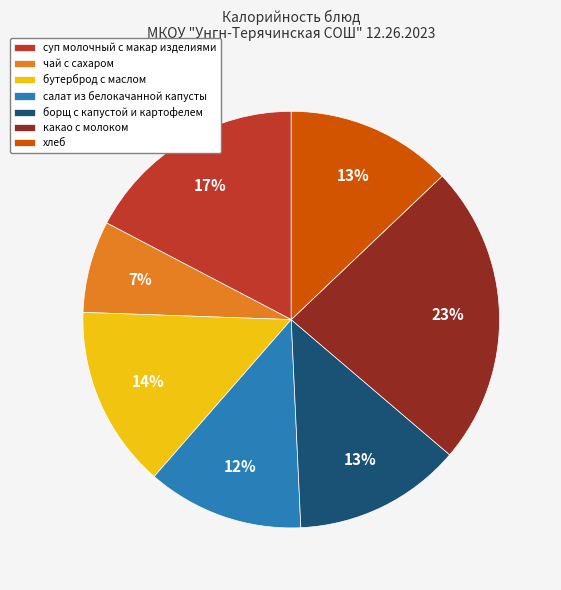

Is it true that борщ с капустой и картофелем is 13% of the pie?

True